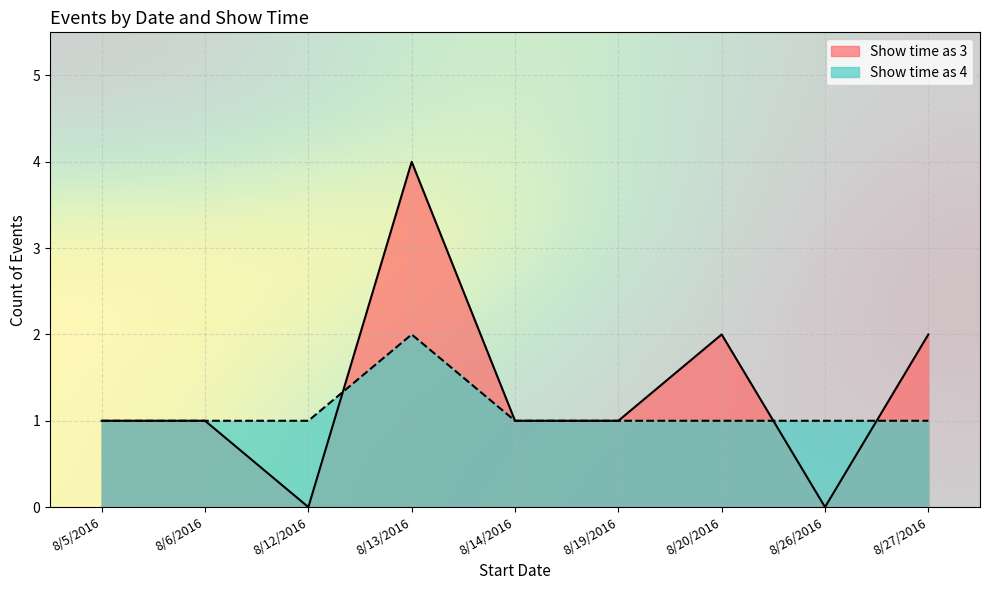

Is it true that Show time as 4 equals 1 at 8/14/2016?

True